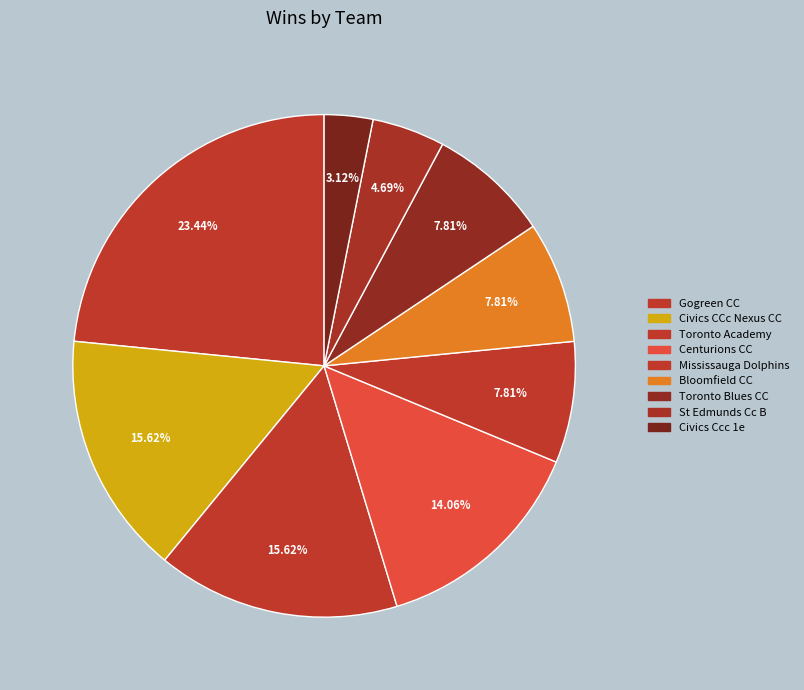

Is Toronto Blues CC the majority of the pie?

No